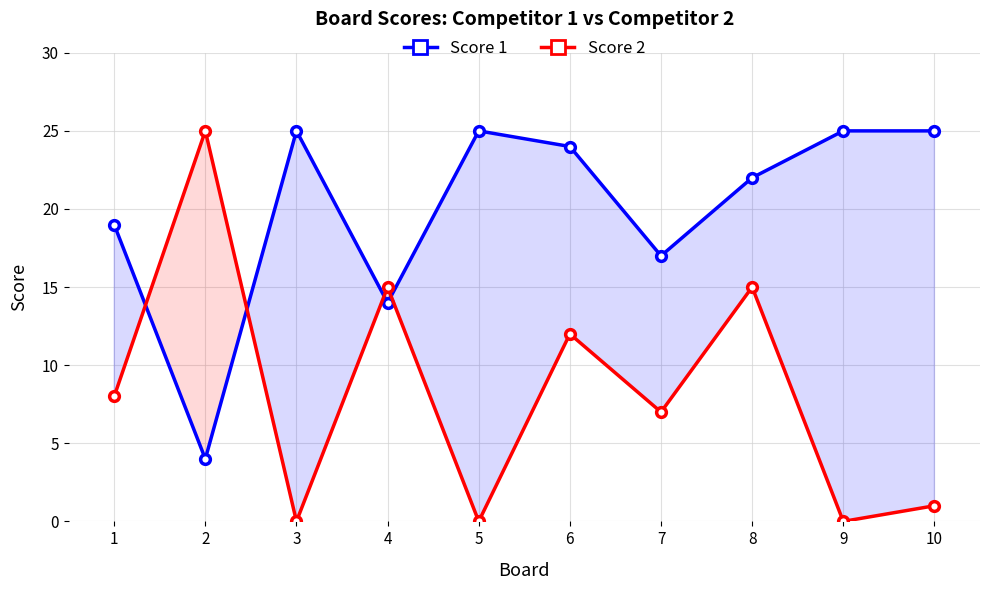

How many series are shown in this chart?

2